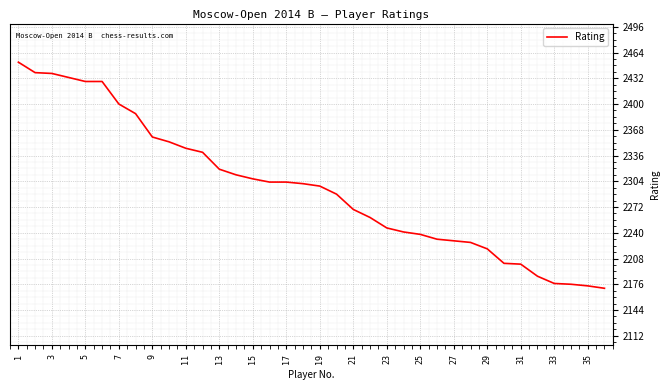

What is the maximum value shown in the chart?

2452